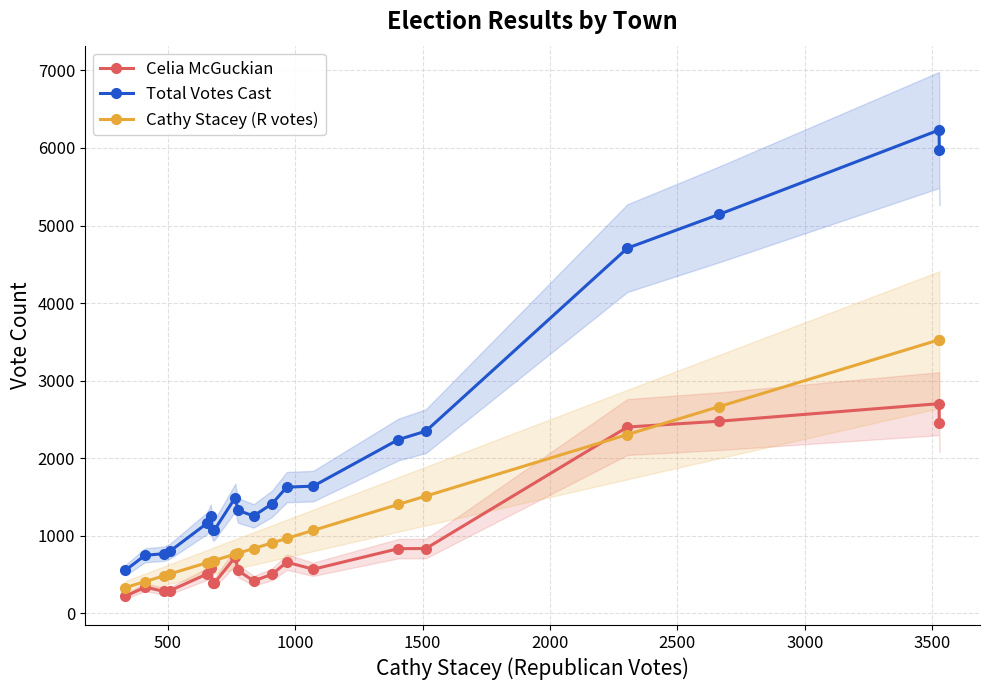

What is the value of the Cathy Stacey (R votes) point at the 4th from the left?

509